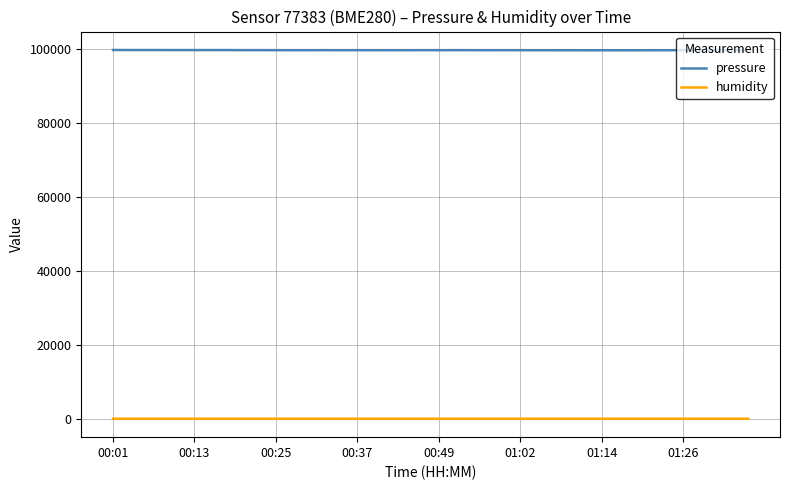

Rank the series by their maximum value, from lowest to highest.

humidity, pressure